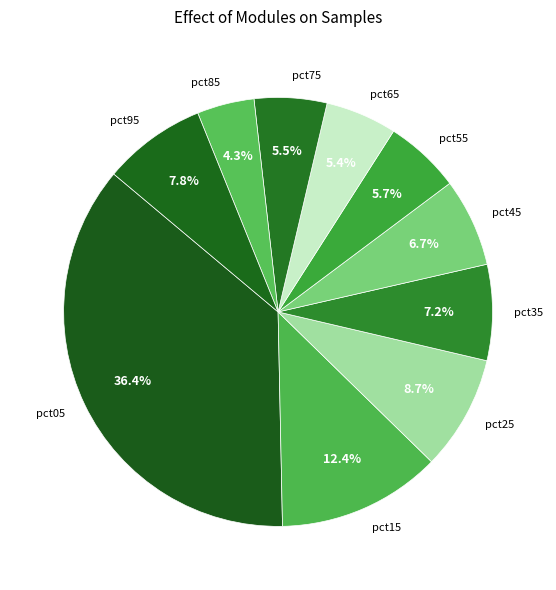

Do pct45 and pct15 together represent more than half of the pie?

No